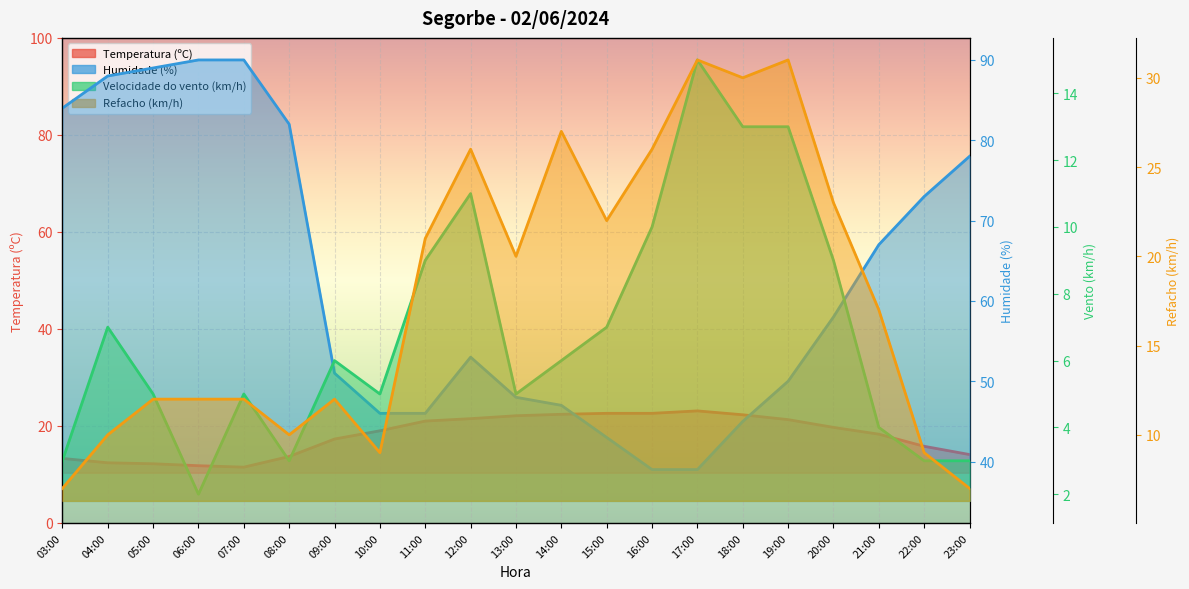

What is the lowest value of the Temperatura (ºC) series?

11.5